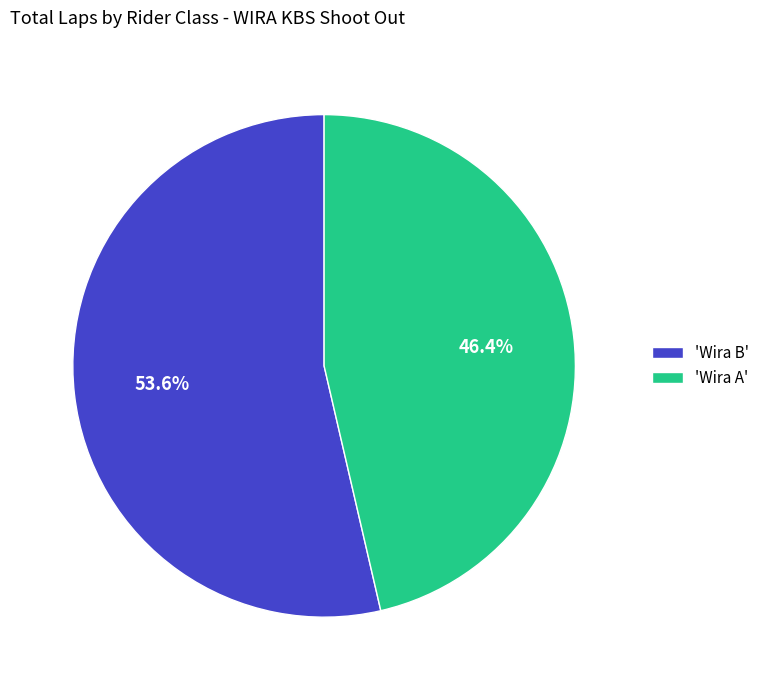

Count the number of slices in the pie.

2